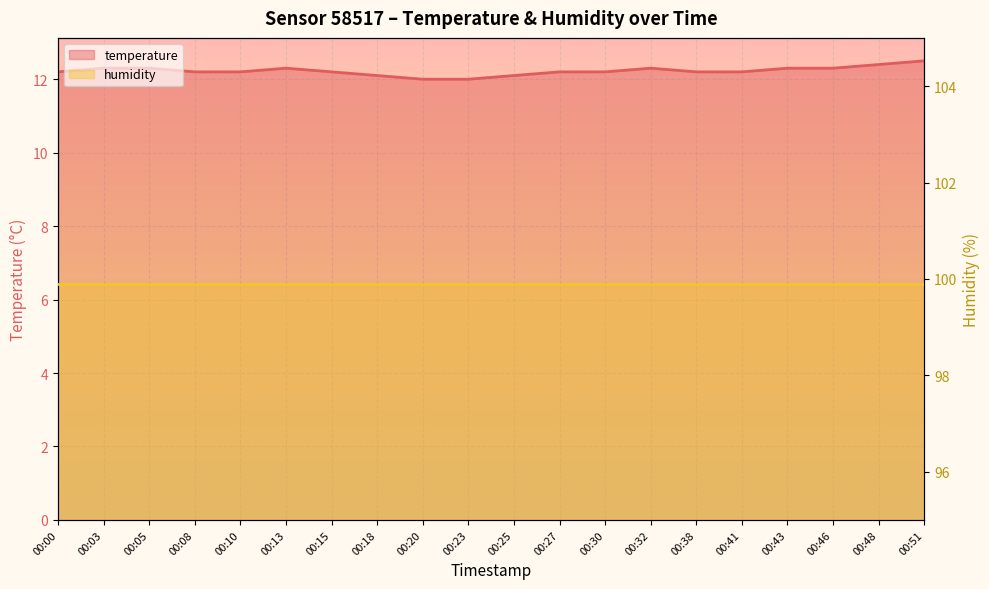

Between 00:13 and 00:08, which is larger?

00:13